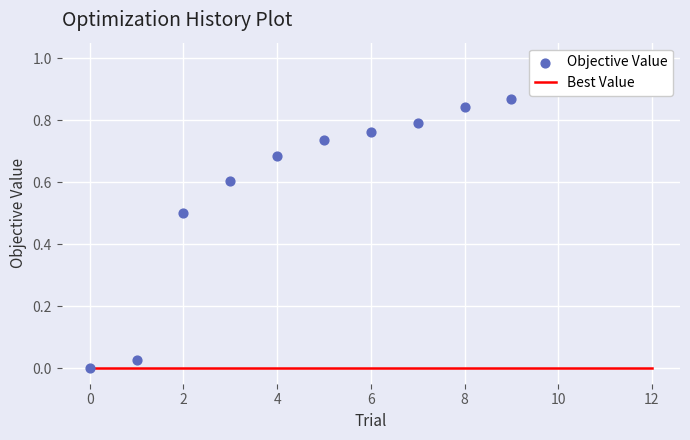

Which series has the widest spread of Y values?

Objective Value